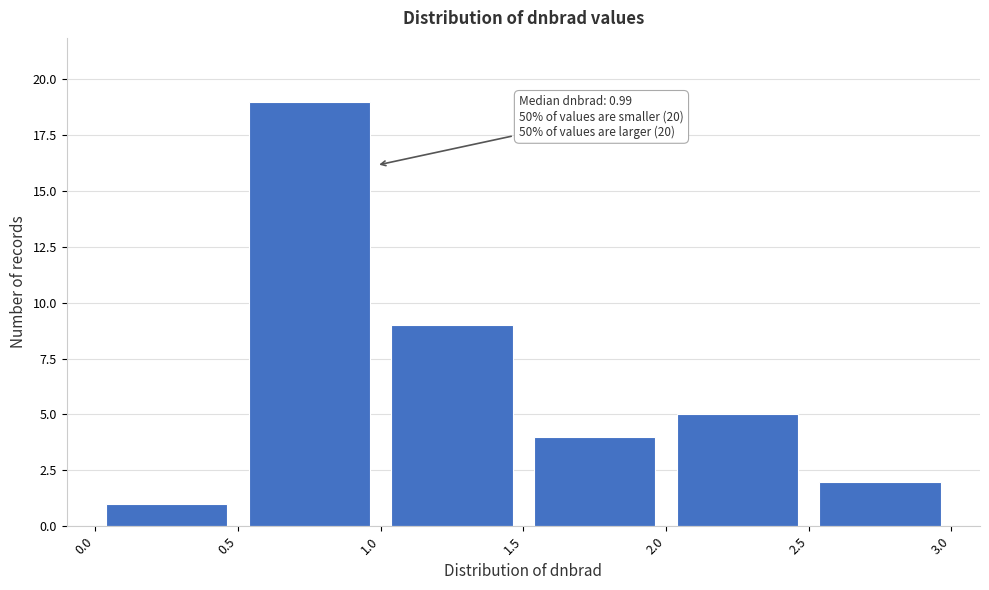

Which range on the x-axis has the tallest bar?

0.5 to 1.0